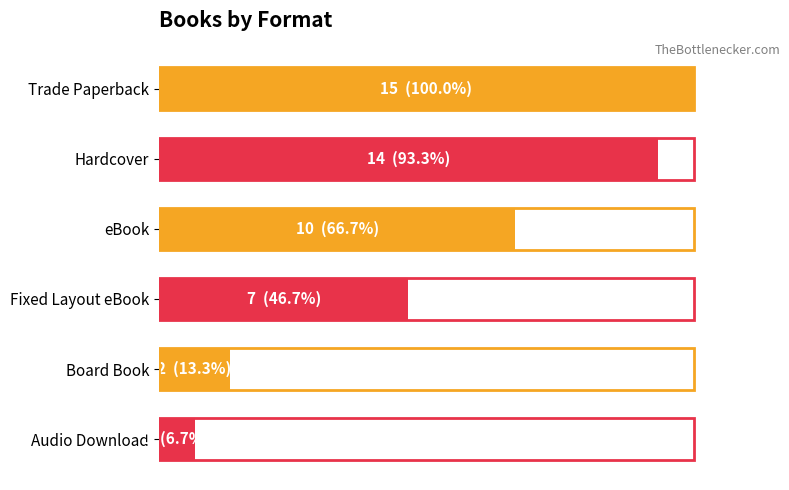

Does the chart contain any negative values?

No